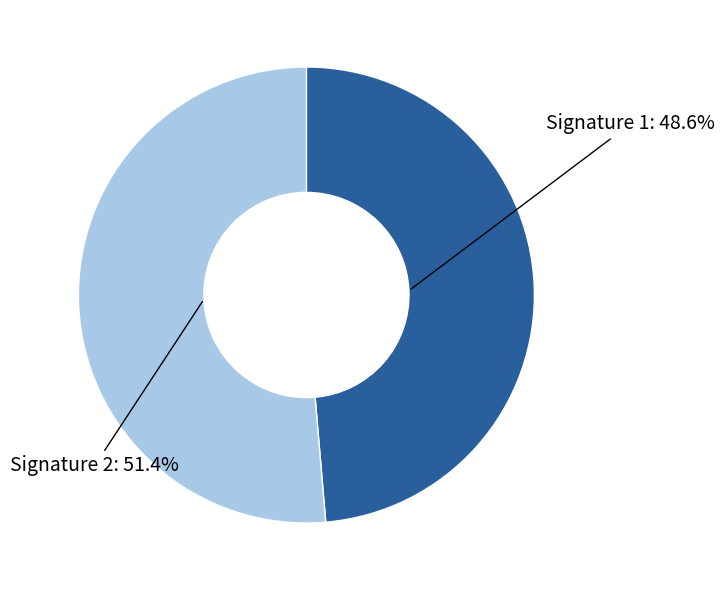

Is there a majority slice in this chart?

Yes